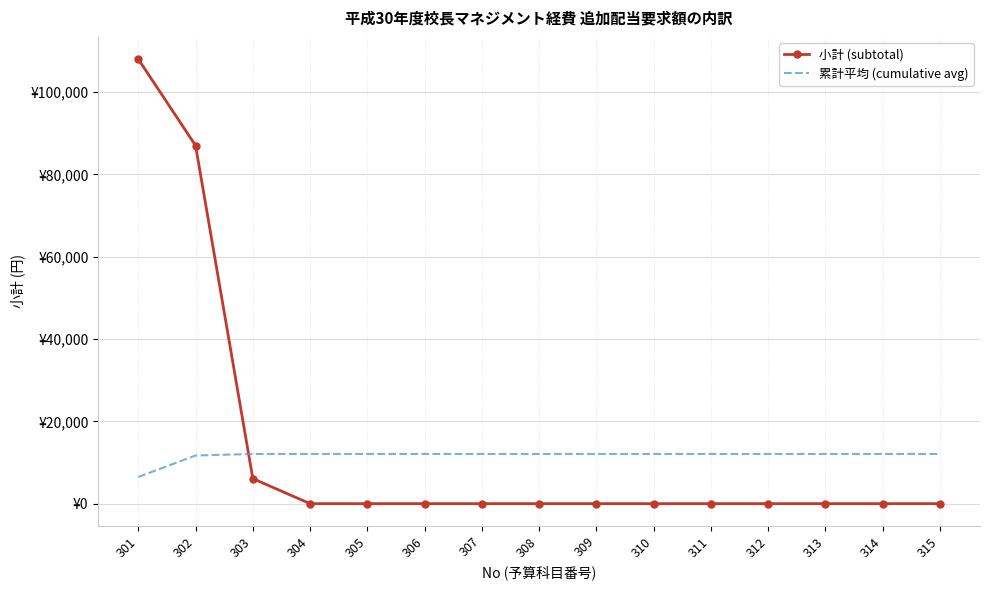

Which series changed the most between 304 and 306?

小計 (subtotal)